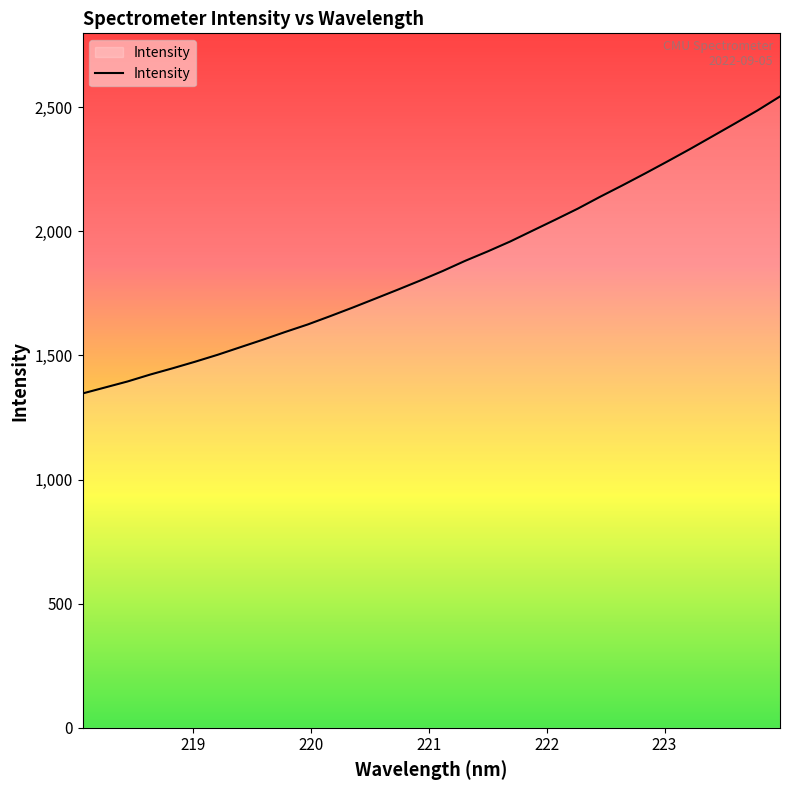

What is the difference between the maximum and minimum values?

1196.6